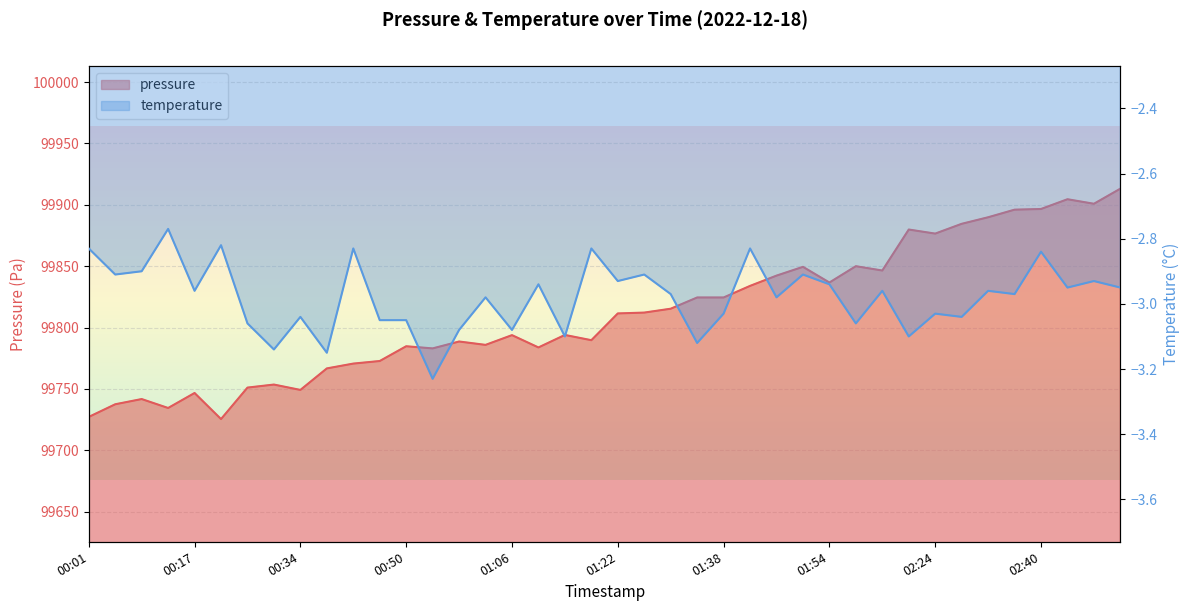

What is the total value across all series at 00:01?

99724.3